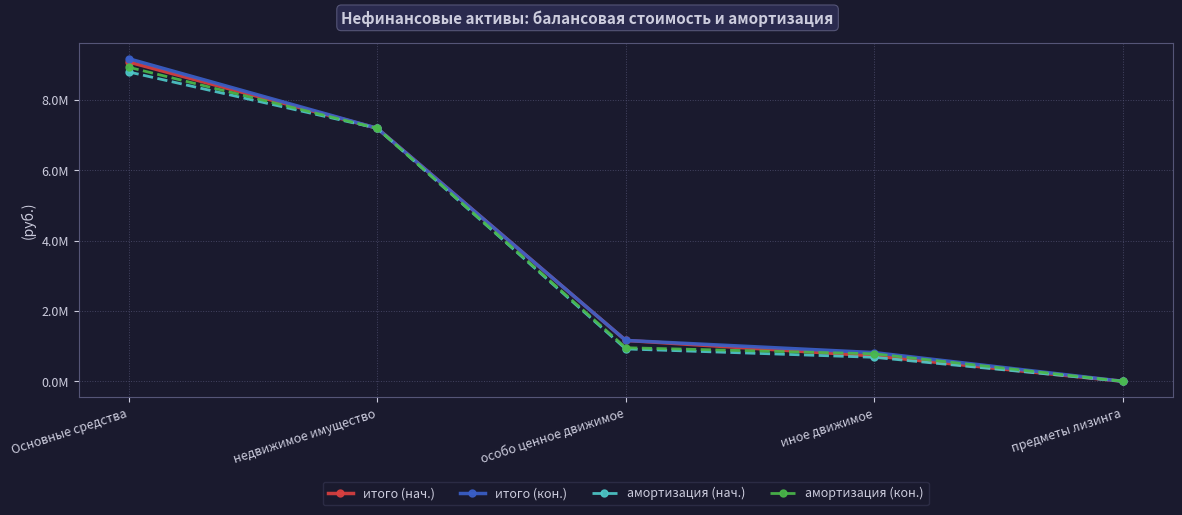

True or false: итого (нач.) and итого (кон.) cross at least once.

False